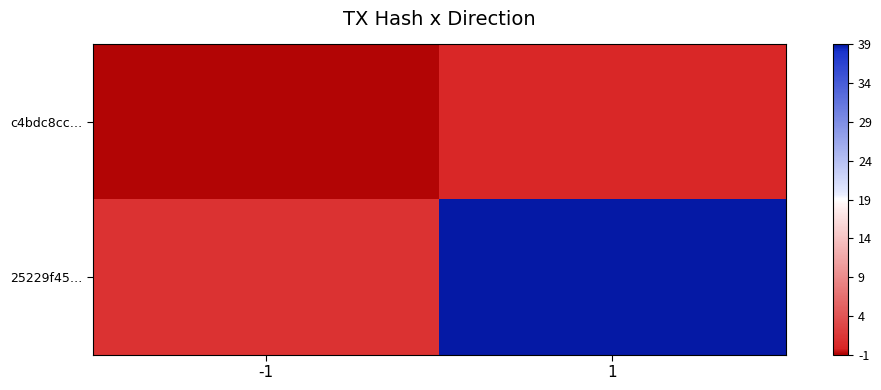

At -1, list the series in order from largest to smallest.

25229f45…, c4bdc8cc…